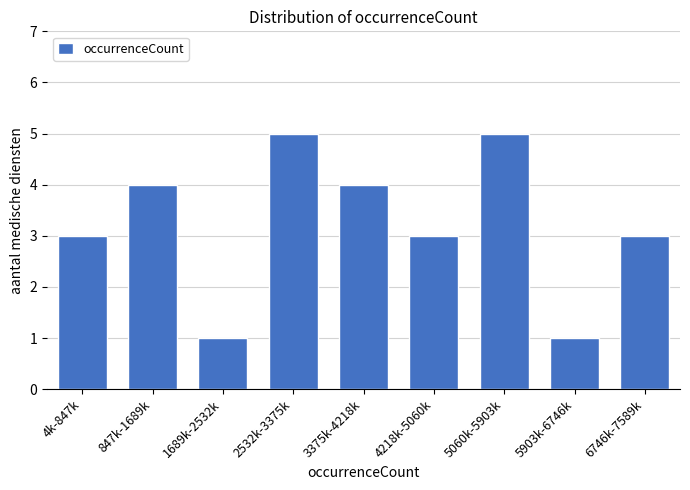

Reading right to left, what are all the values shown in this chart?

3	1	5	3	4	5	1	4	3